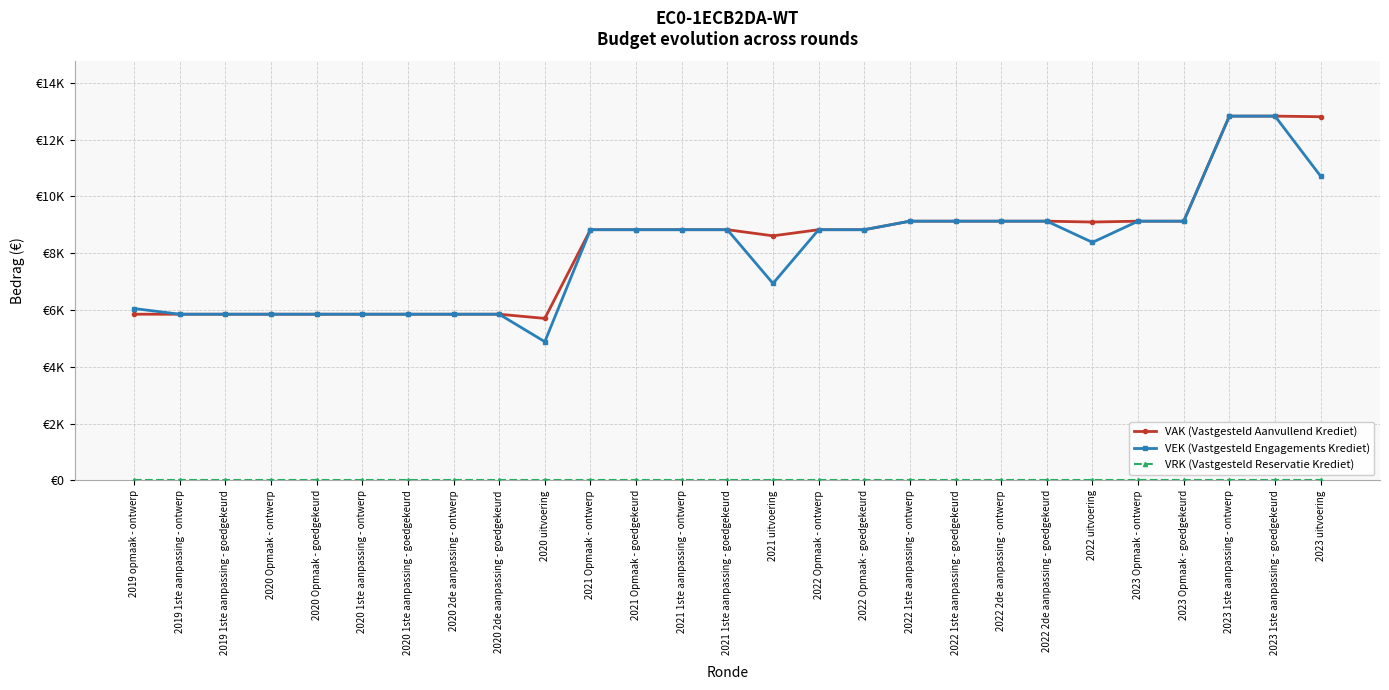

Reading right to left, extract all data points from this chart.

VAK (Vastgesteld Aanvullend Krediet): 12807	12829	12829	9129	9129	9099	9129	9129	9129	9129	8829	8829	8613	8829	8829	8829	8829	5705	5853	5853	5853	5853	5853	5853	5853	5853	5853
VEK (Vastgesteld Engagements Krediet): 10712	12829	12829	9129	9129	8383	9129	9129	9129	9129	8829	8829	6936	8829	8829	8829	8829	4885	5853	5853	5853	5853	5853	5853	5853	5853	6053
VRK (Vastgesteld Reservatie Krediet): 0	0	0	0	0	0	0	0	0	0	0	0	0	0	0	0	0	0	0	0	0	0	0	0	0	0	0